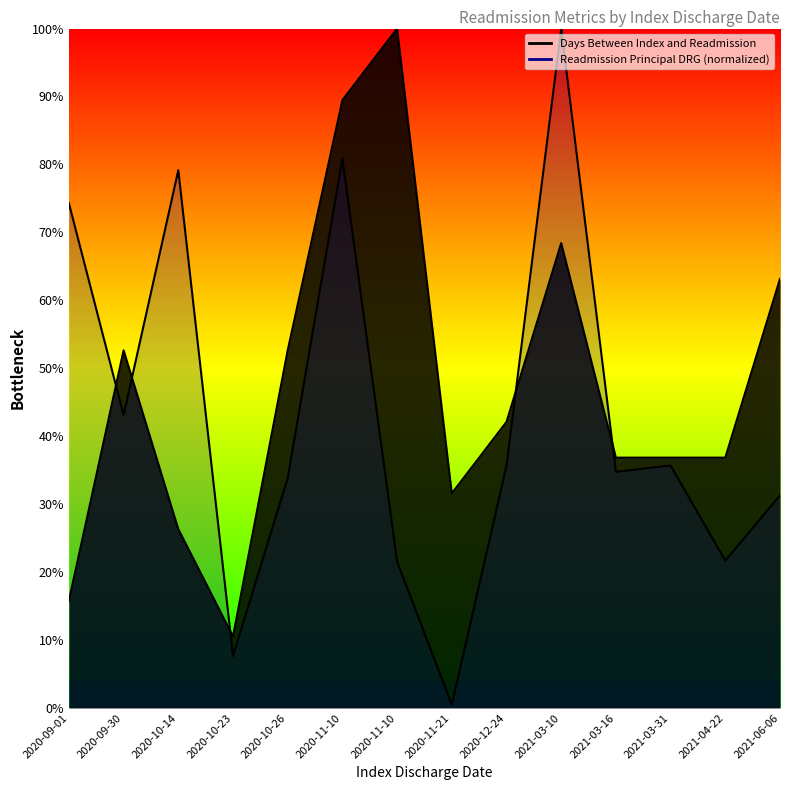

Rank the series by their maximum value, from lowest to highest.

Days Between Index and Readmission, Readmission Principal DRG